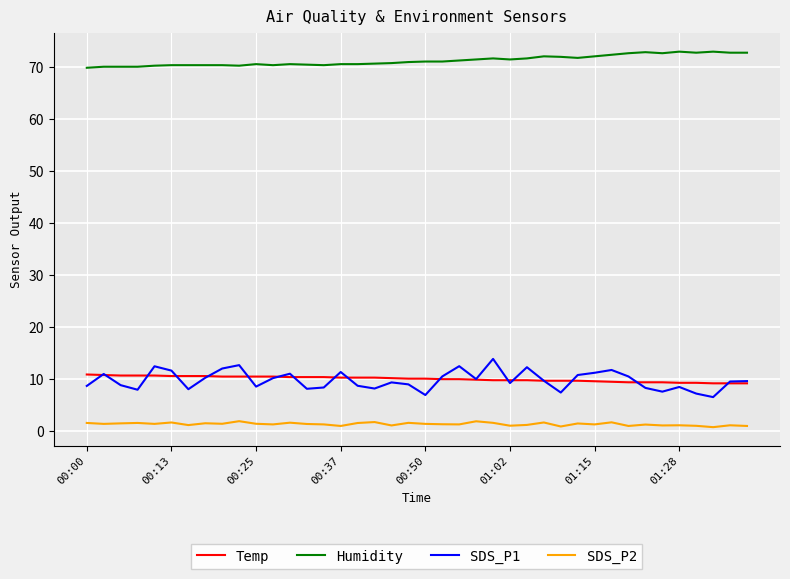

What is the maximum value shown in the chart?

73.0